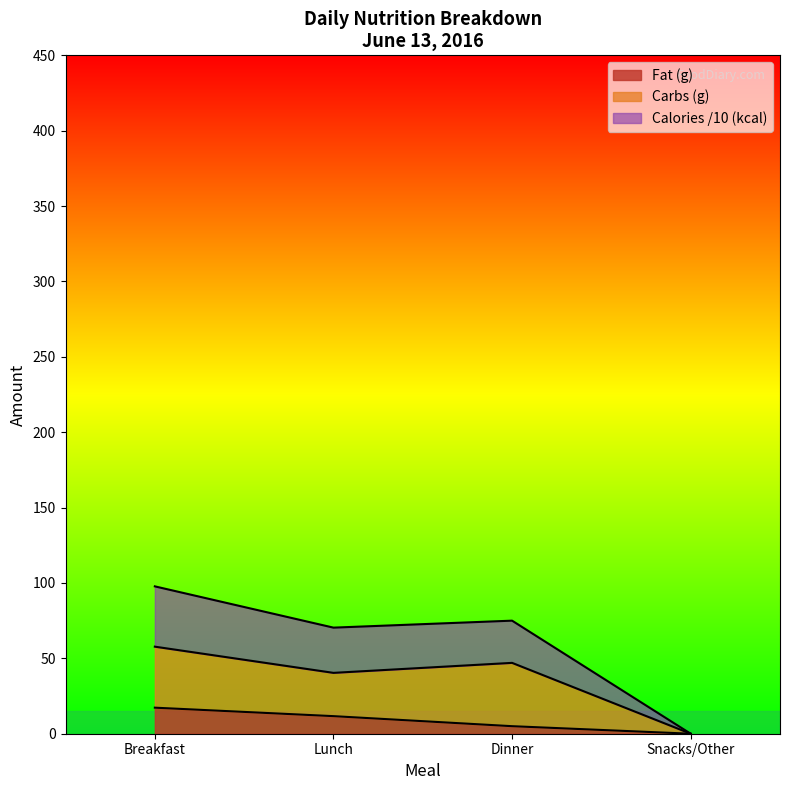

Does the chart display data point markers on the line(s)?

No